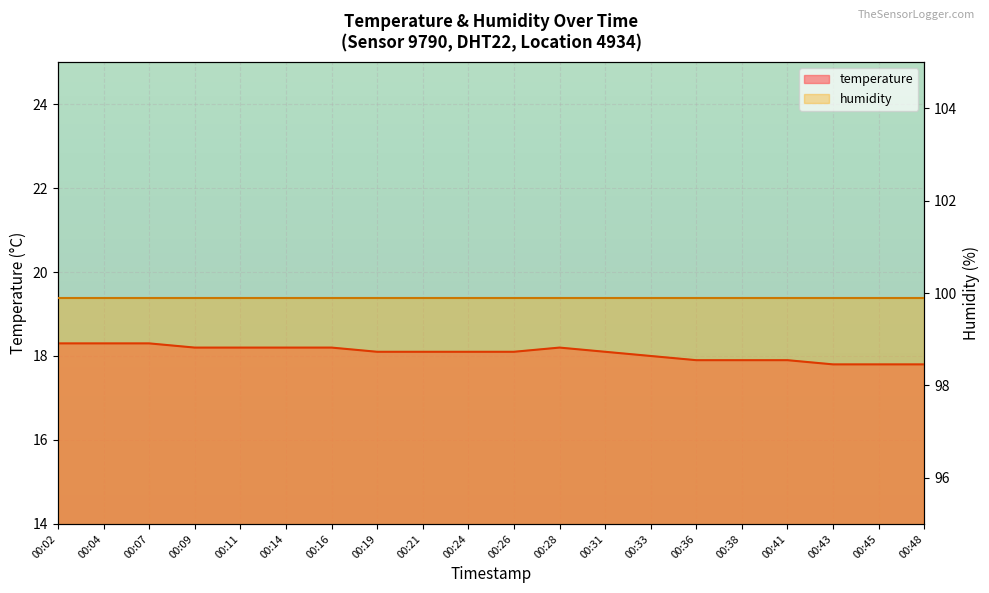

How many values are between 17 and 18?

7